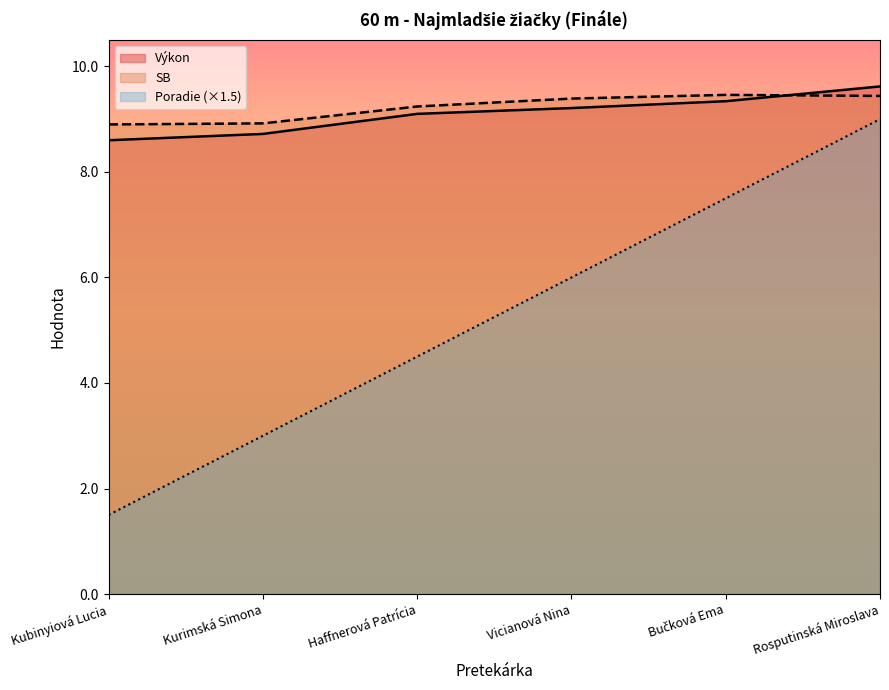

True or false: Výkon has a value of 9.3 at Bučková Ema.

True